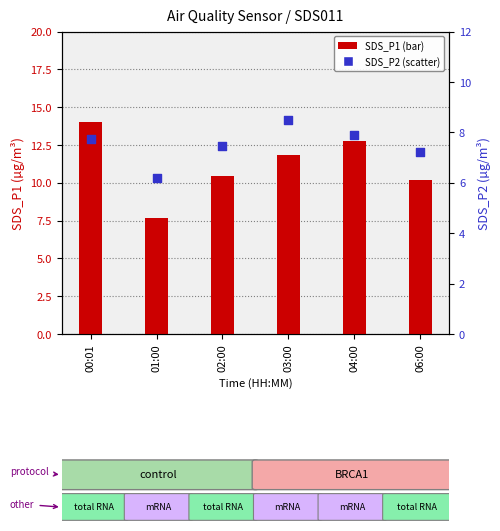

At how many categories does at least one series exceed 8?

5